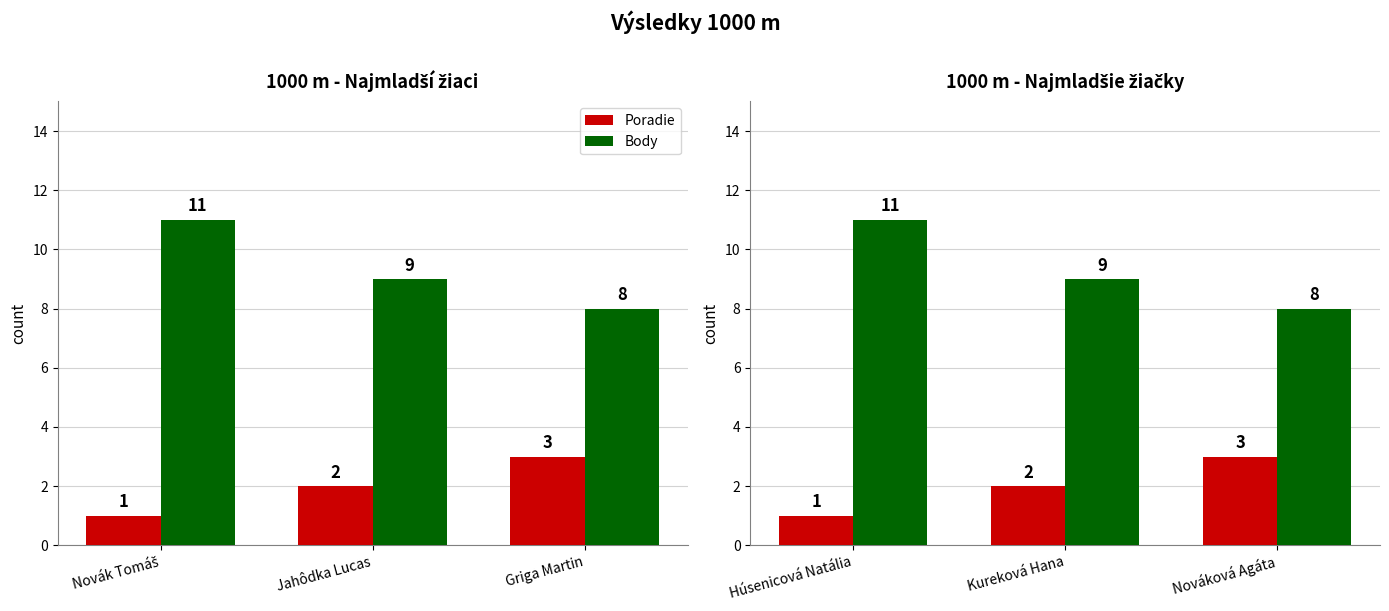

What are all the series names shown in the legend?

Poradie, Body